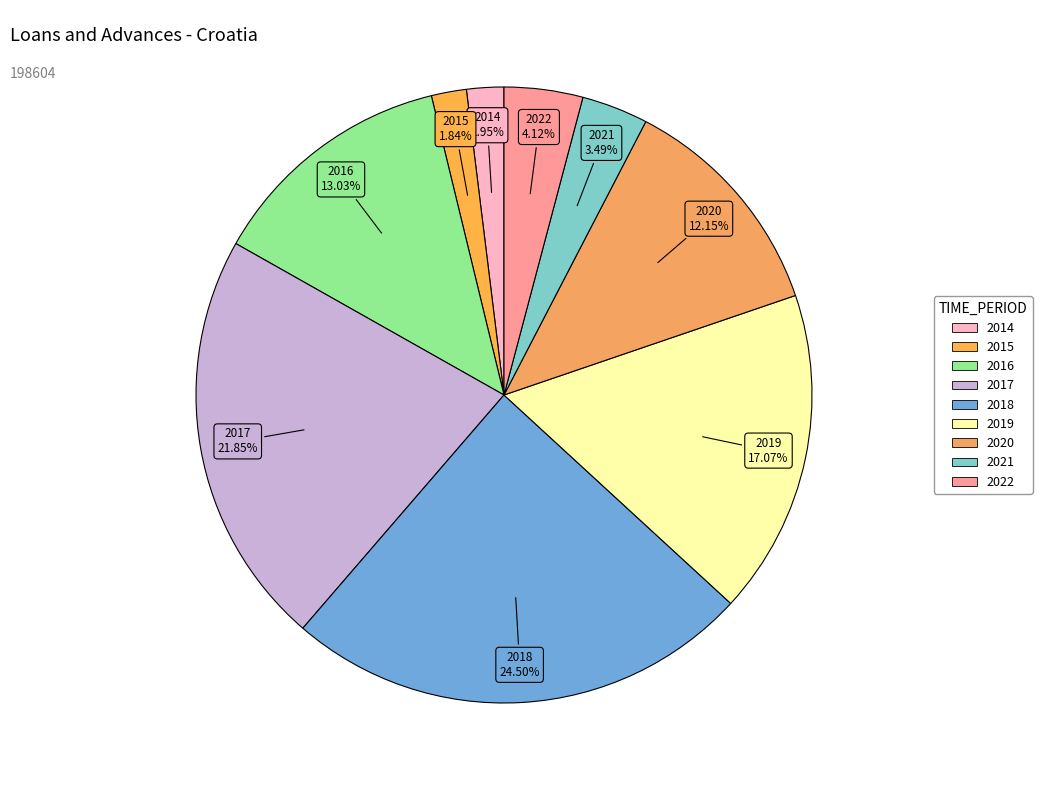

How many slices are in this pie chart?

9